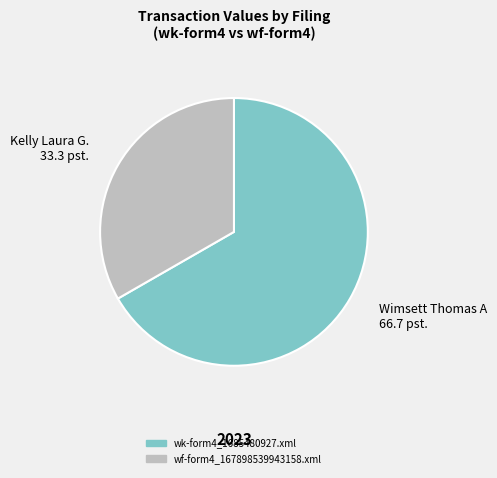

Is there a majority slice in this chart?

Yes